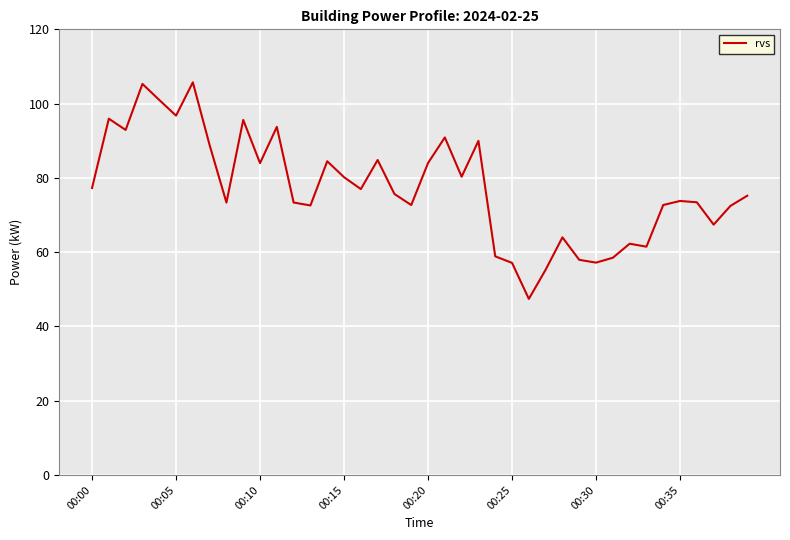

What is the smallest value displayed?

47.4